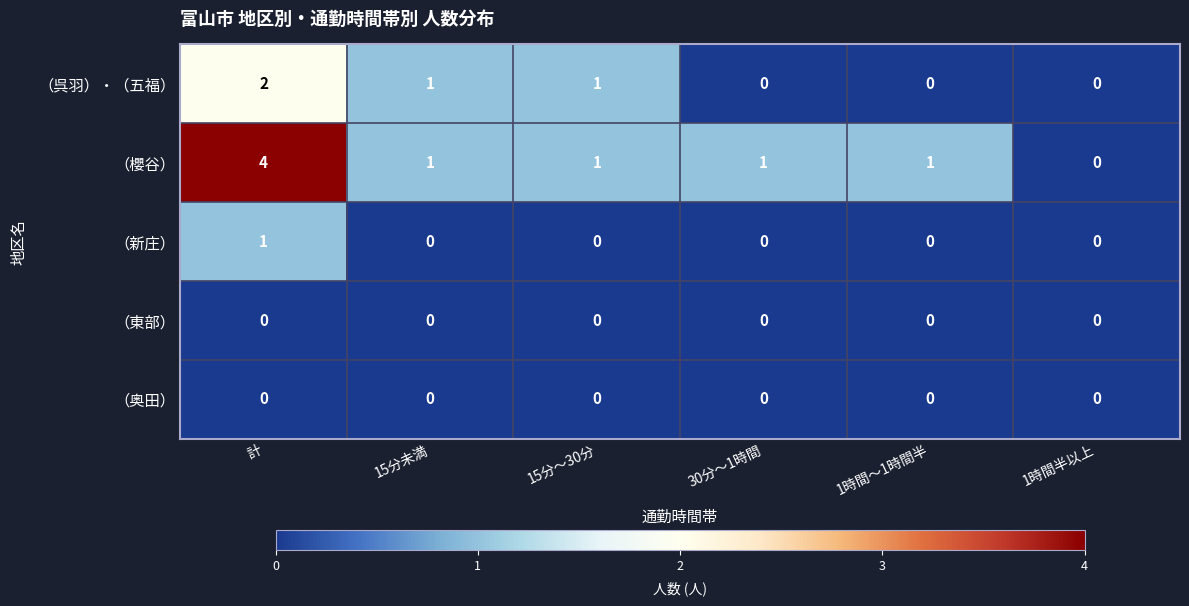

Which series has the largest range (max minus min)?

（櫻谷）